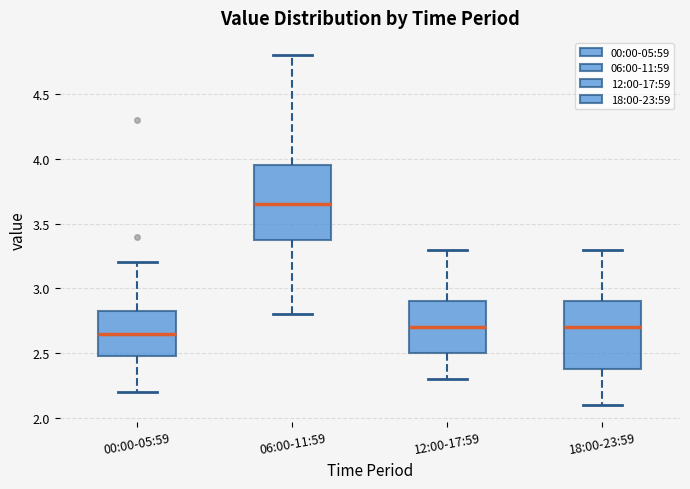

Where is the upper edge of the box for 18:00-23:59 on the y-axis? The values are not printed on the chart, so give them approximately, as read against the axis.

2.90